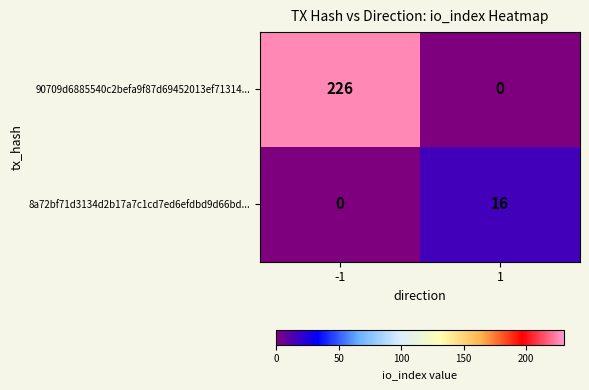

List the series in order of their peak value, highest first.

90709d6885540c2befa9f87d69452013ef71314..., 8a72bf71d3134d2b17a7c1cd7ed6efdbd9d66bd...